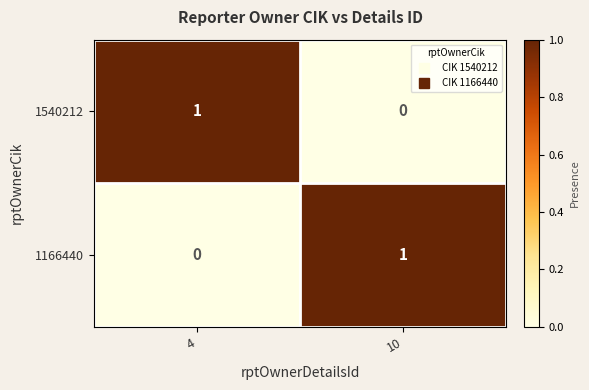

Rank the categories by 1540212 value from highest to lowest.

4, 10